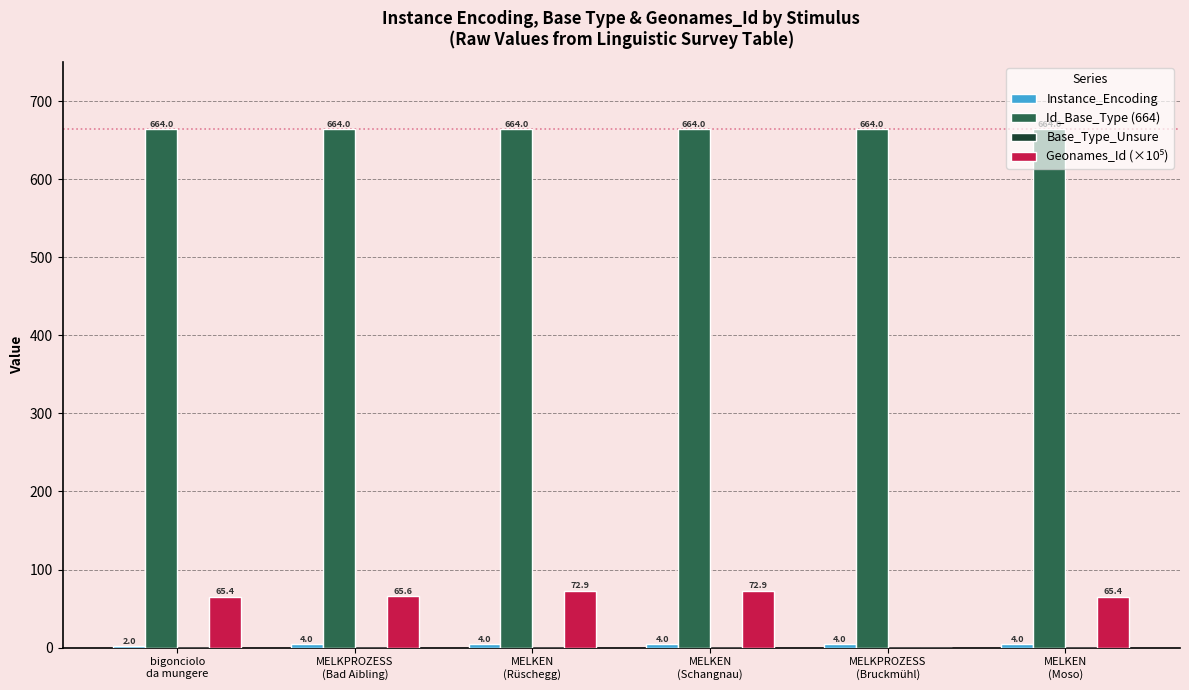

Which series has the largest total across all categories?

Id_Base_Type (664)